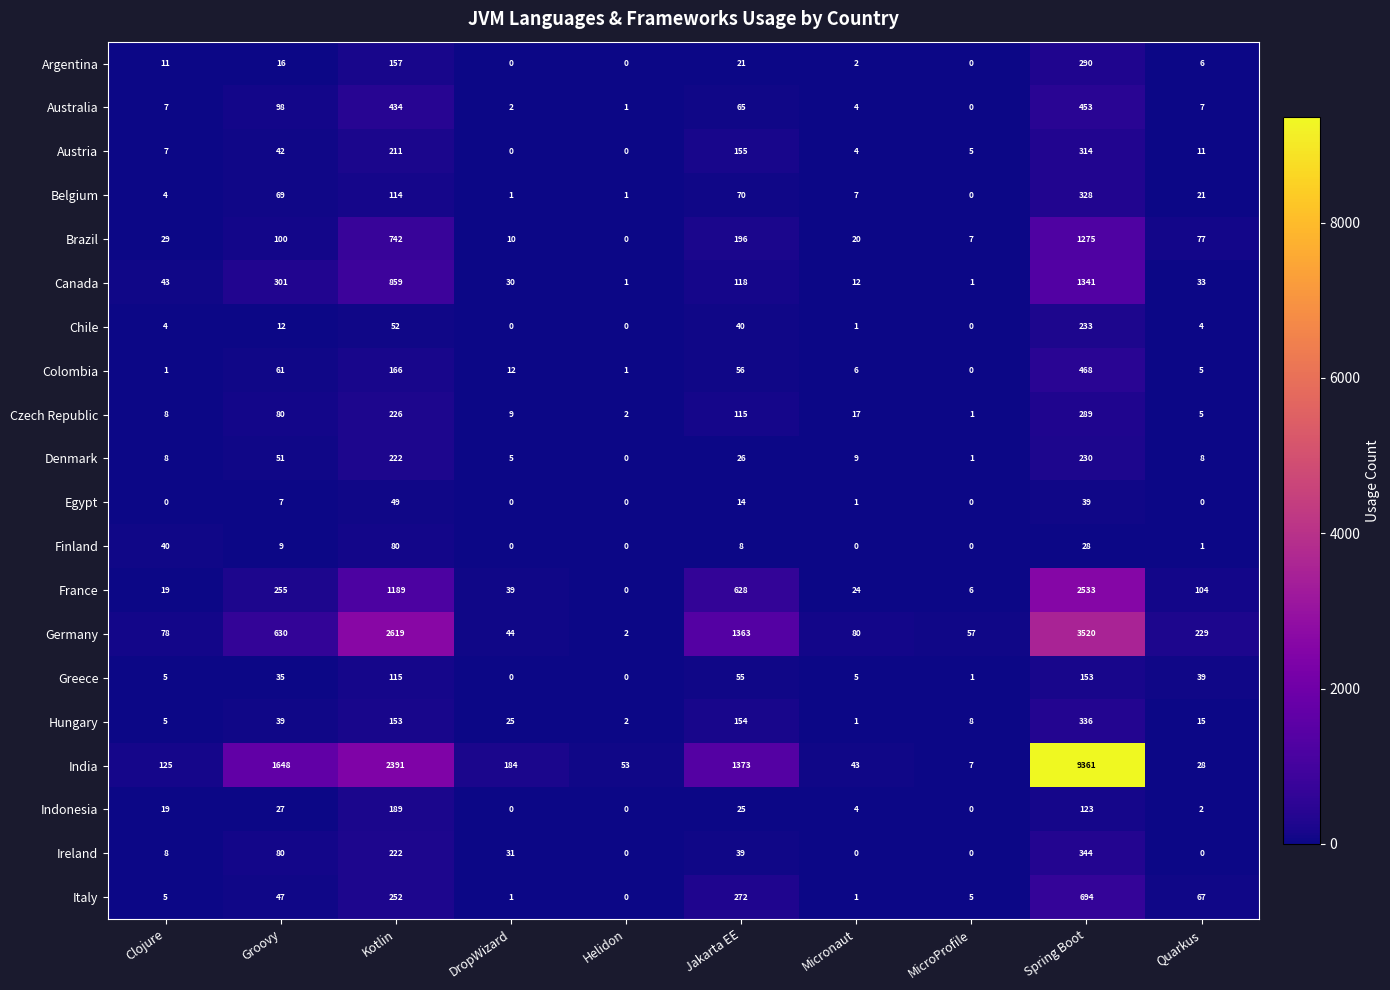

What is the difference between the second highest and second lowest values in the India series?

2363